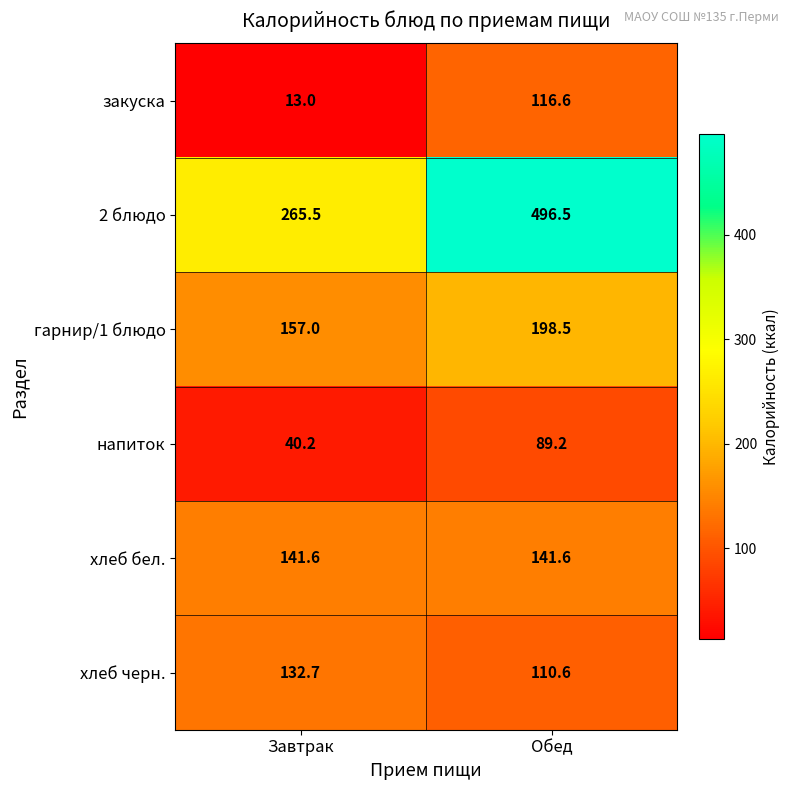

What is the sum of the хлеб бел. values at Завтрак and Обед?

283.2